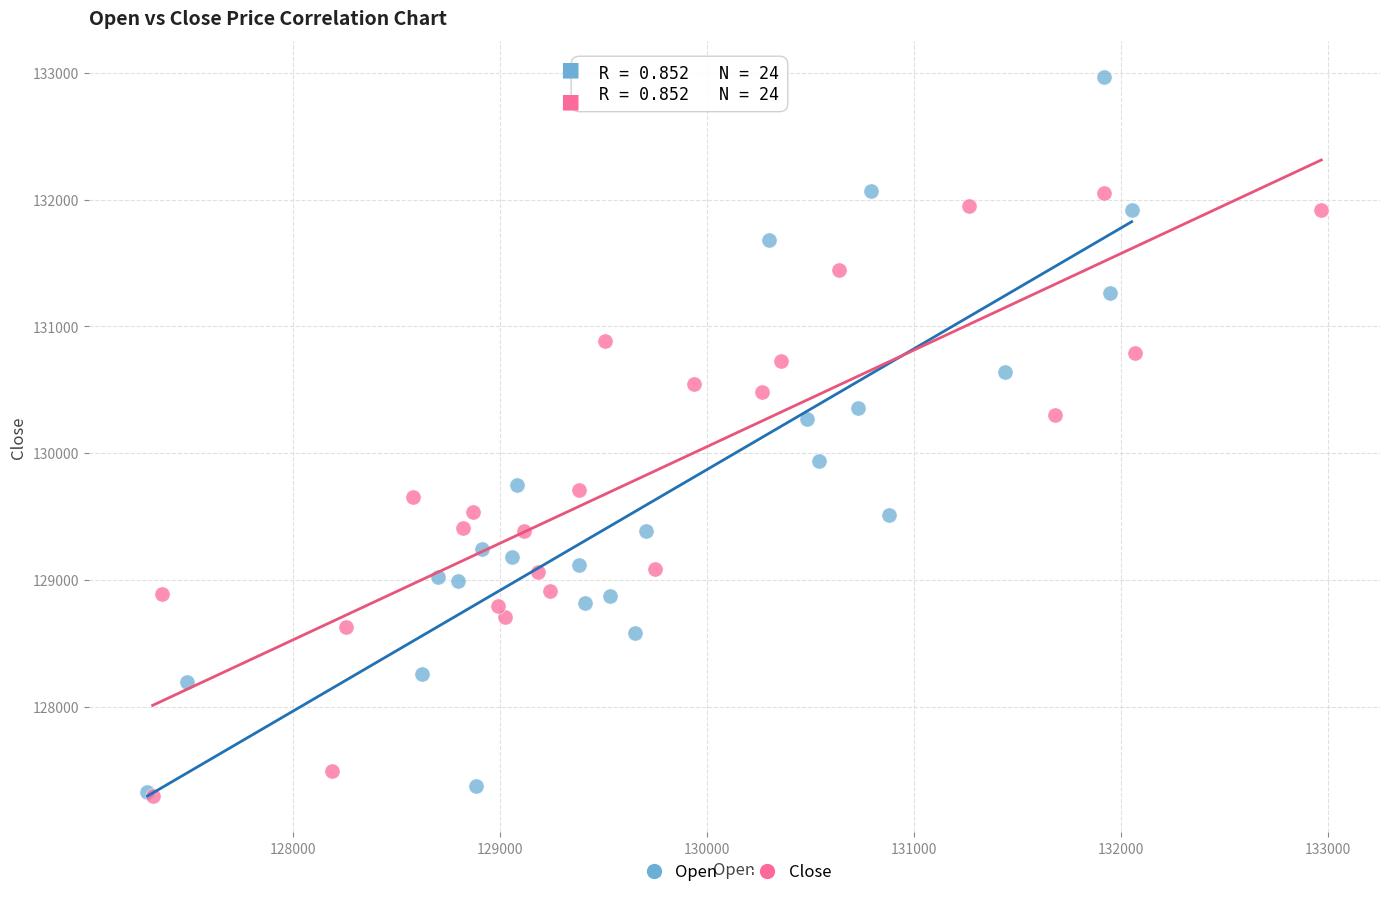

Which series has the largest Y range (max minus min)?

Open